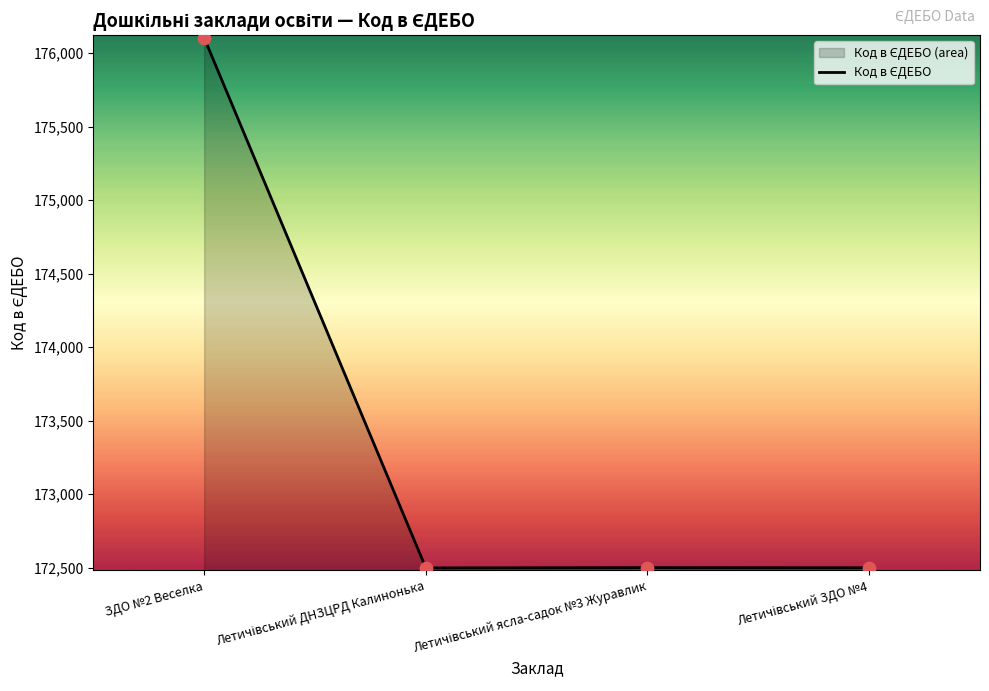

What is the change in value from Летичівський ясла-садок №3 Журавлик to Летичівський ЗДО №4?

-1